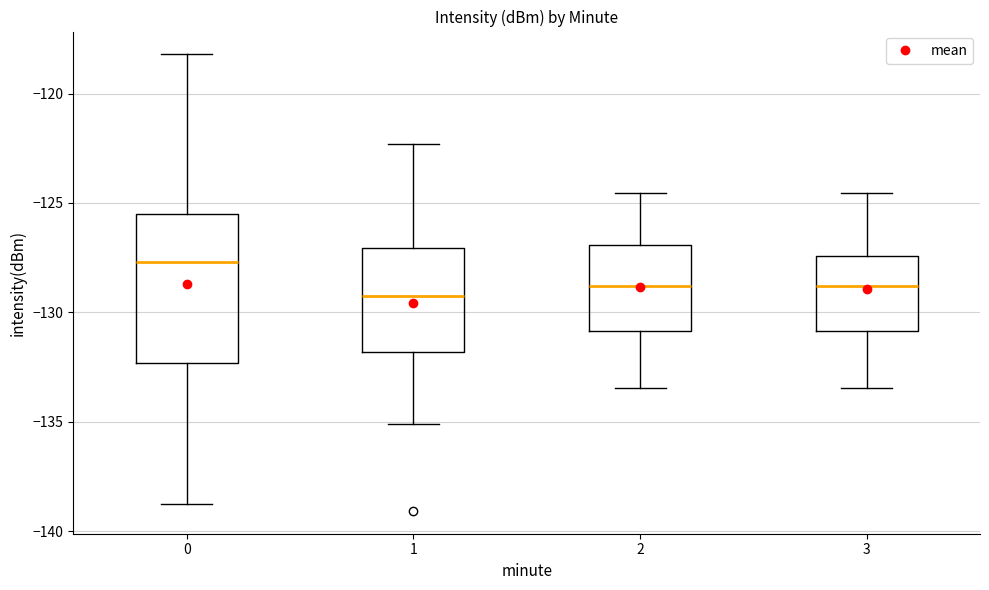

Which box is the tallest, from its lower edge to its upper edge?

0